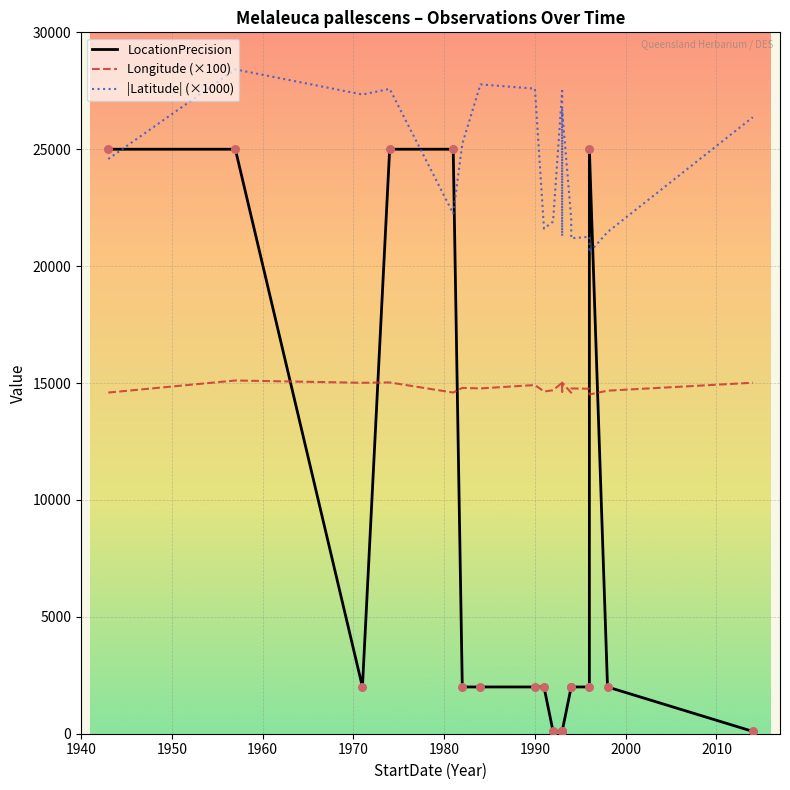

What are all the series names shown in the legend?

LocationPrecision, Longitude (×100), |Latitude| (×1000)